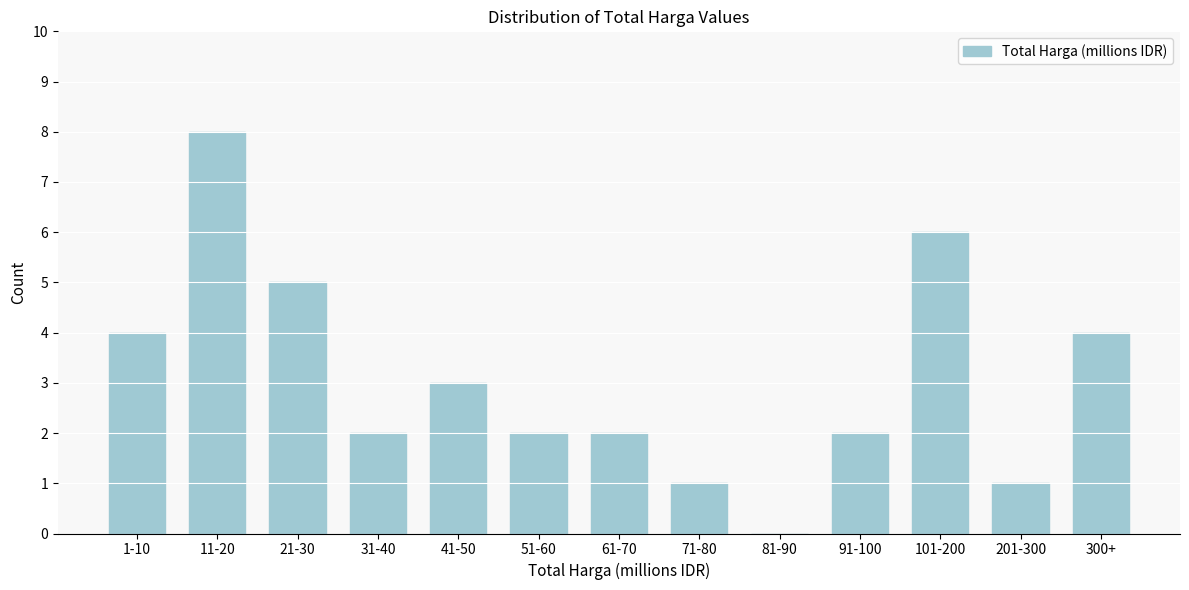

Reading left to right, transcribe all the data shown in this chart.

1-10=4	11-20=8	21-30=5	31-40=2	41-50=3	51-60=2	61-70=2	71-80=1	81-90=0	91-100=2	101-200=6	201-300=1	300+=4